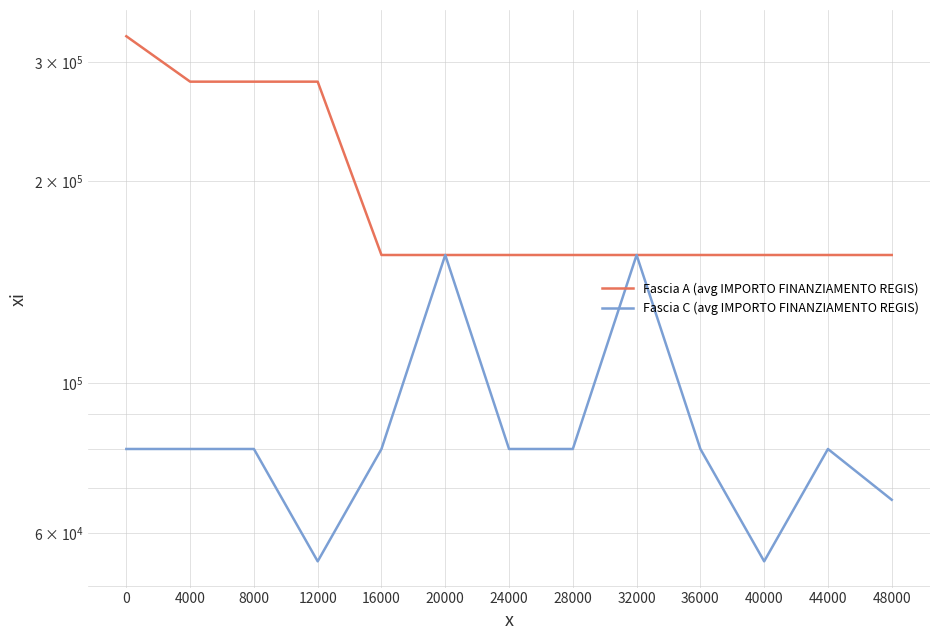

Which series has the largest range (max minus min)?

Fascia A (avg IMPORTO FINANZIAMENTO REGIS)